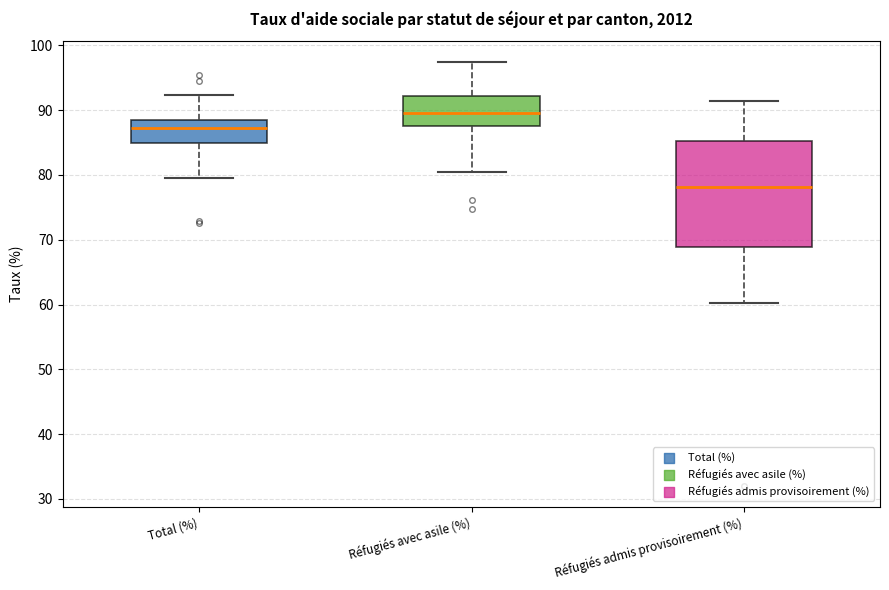

Where does the median line of the box for Réfugiés admis provisoirement (%) sit on the y-axis? The values are not printed on the chart, so give them approximately, as read against the axis.

78